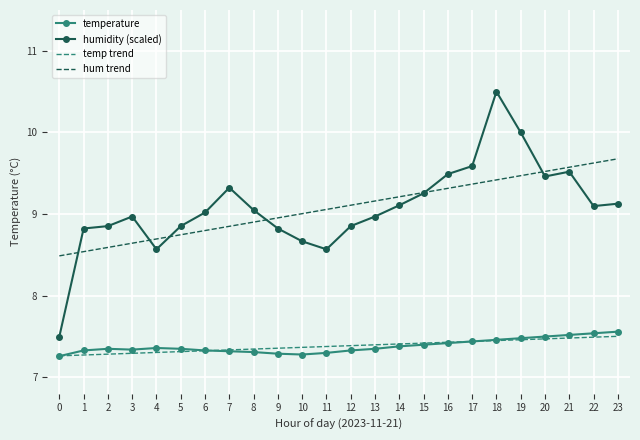

Which category has the highest value across all series?

18